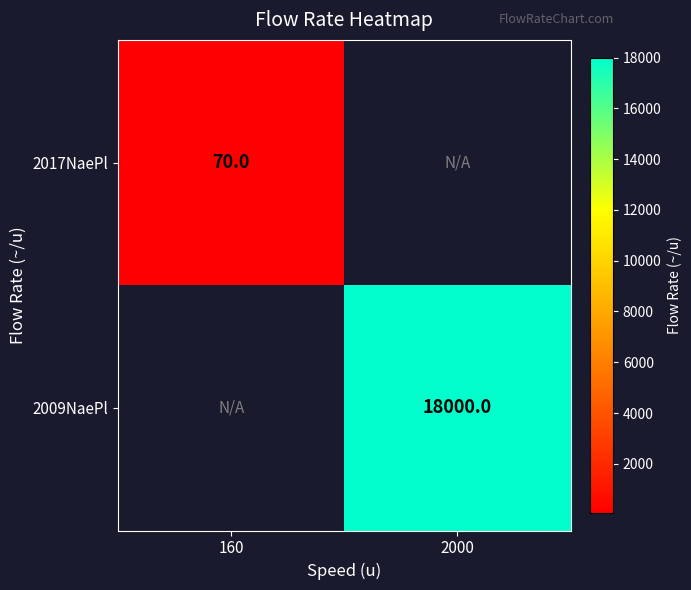

The 2009NaePl series shows 29689 at 2000. True or false?

False